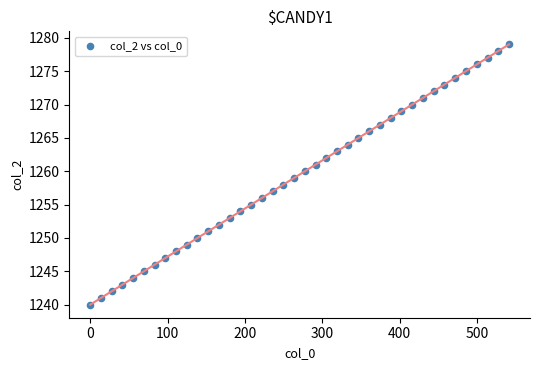

How many points are shown in the scatter plot?

40